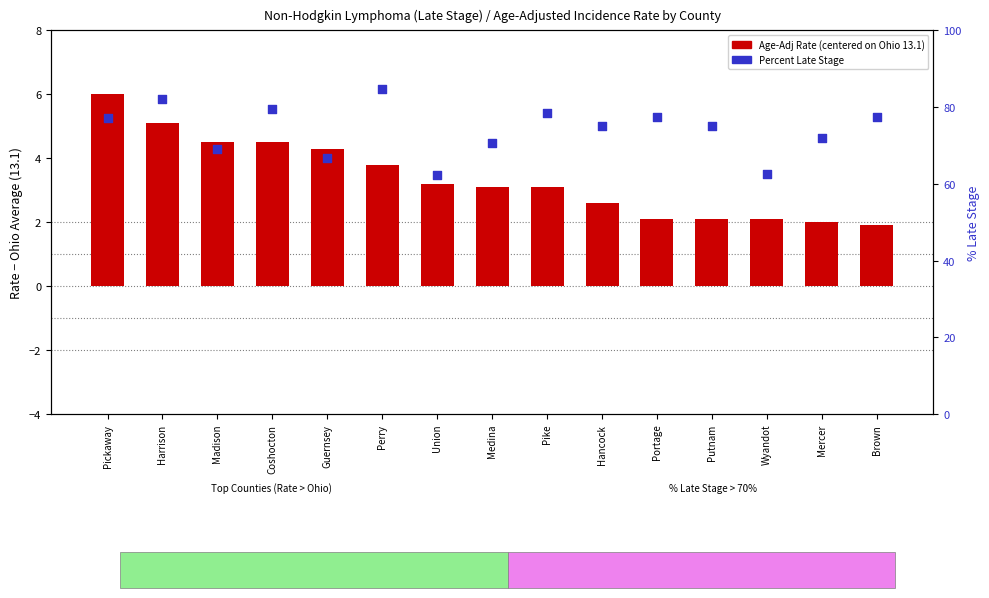

Which series reaches the minimum Y coordinate?

Age-Adj Rate (centered on Ohio 13.1)